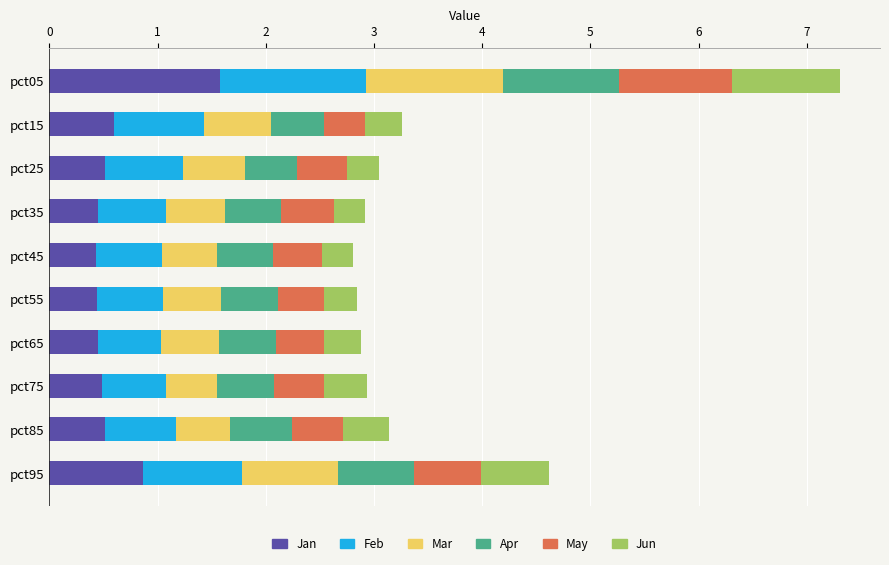

At which label does Jan reach its peak?

pct05